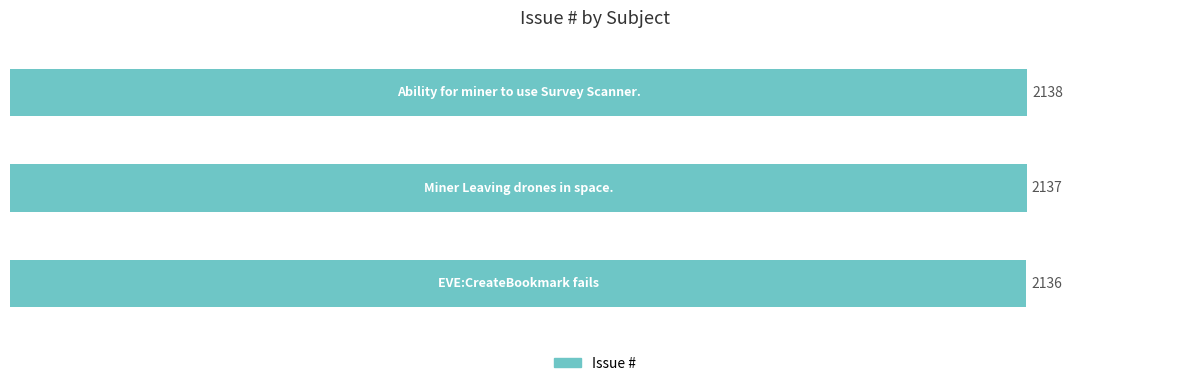

What is the smallest value displayed?

2136